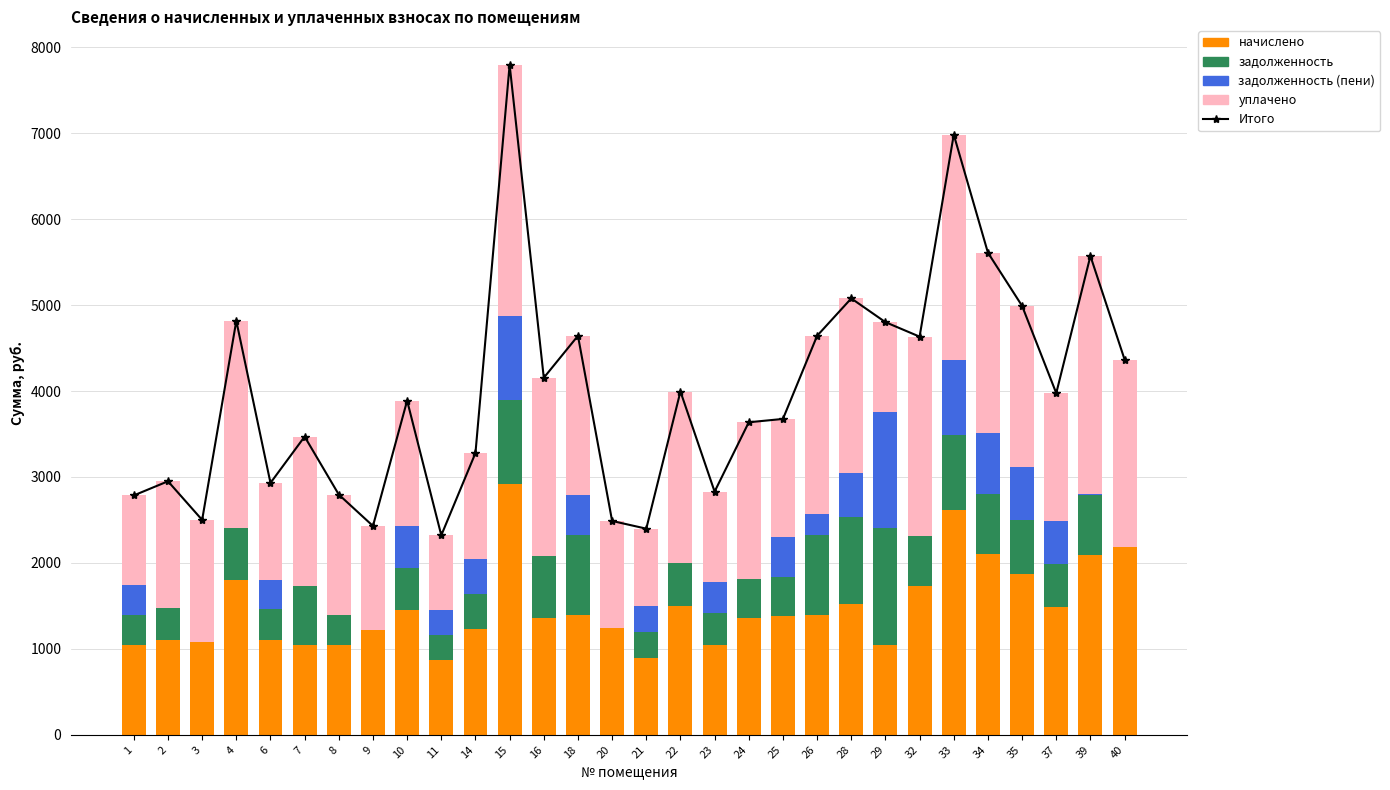

Does the chart contain any negative values?

No